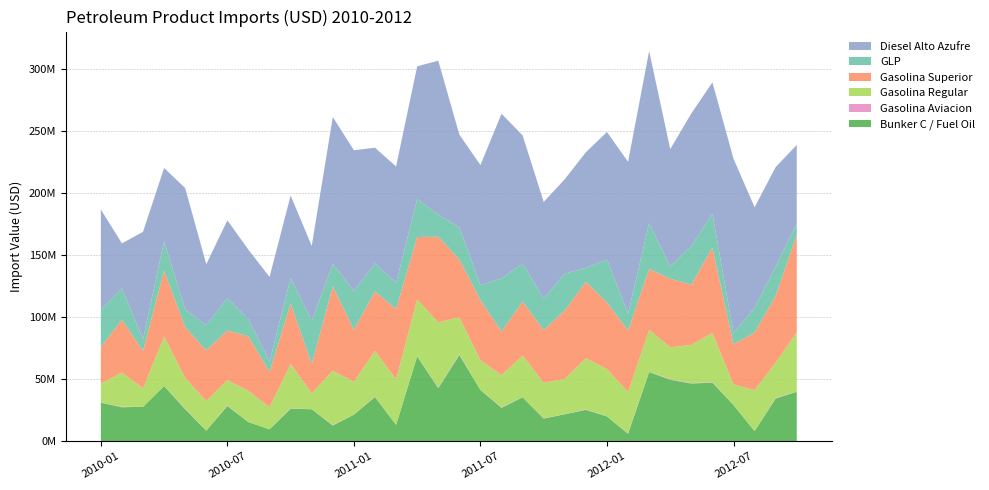

Reading left to right, transcribe all the data shown in this chart.

Bunker C / Fuel Oil: 31051492.4	27330313.8	27695681.9	44454094.6	25740979.3	8503664.1	28310658.3	15347010.3	9557769.3	26178154.2	25716877.5	12656328.4	21410731.3	35583873.8	13103262.6	68346248.6	42742675.1	69443620.6	41253655.1	26850443.6	35396547.9	18227714.8	21689379.0	25248808.8	19945547.4	5993278.2	55727693.1	49488581.1	46446376.9	47161959.5	29142054.2	8104310.4	34375411.9	39793573.6
Gasolina Aviacion: 0.0	445598.7	0.0	0.0	443132.6	0.0	419591.3	0.0	0.0	394682.5	0.0	313934.2	0.0	349499.7	0.0	0.0	392912.5	587481.4	0.0	407456.0	0.0	269343.2	0.0	333969.7	0.0	399267.0	0.0	575372.7	287881.1	342602.7	0.0	0.0	535248.7	0.0
Gasolina Regular: 15432718.6	27464081.9	14934535.5	39735817.5	24631101.5	23812242.5	20516273.6	25171747.4	17775482.4	35621286.3	12926223.9	43732726.7	26466206.0	36819889.7	36557578.4	45886020.6	52578175.9	29701709.0	24076351.7	25904644.9	33554330.9	28548753.3	28427296.2	41258114.1	38134582.8	33174212.9	33891452.9	25597654.2	30817123.2	39695338.7	16563537.5	33034667.3	28328995.3	48040246.3
Gasolina Superior: 29309912.6	42541307.4	29992955.0	53133198.4	40977662.0	40773372.5	39924977.0	43936937.5	28312843.9	48744378.2	23330237.5	67983668.5	41829383.2	47803263.0	56872082.0	50230591.4	69015821.3	46640640.7	48307141.3	35196160.2	43510032.0	42450686.5	55166501.2	61581882.4	53648985.9	49616927.9	49026143.4	55264526.2	48535179.5	68670642.6	32344182.7	46322607.6	53968268.6	78277588.1
GLP: 29948024.8	25366449.5	9687223.1	23649221.0	14218408.7	20258203.3	26033636.8	13452974.3	8462071.0	20301258.7	35072659.9	18153937.6	31388527.2	22635302.9	20975524.6	30559109.4	17853874.7	25991673.4	12077304.1	42698694.3	30659598.1	25222478.6	29681166.3	11197157.2	34486020.6	13533711.9	37019615.5	9764826.0	31076834.4	27433455.2	9183637.5	19945442.3	23659354.1	9302004.6
Diesel Alto Azufre: 80947450.5	36210539.3	86340021.5	59138472.0	97888827.0	49214064.1	62737748.0	56283029.7	68213266.2	66656301.6	60276687.8	118284447.4	113249335.3	93215096.8	93799040.0	106932675.5	123942425.2	74613906.3	96718309.0	132708840.5	103183537.2	77995330.3	76103746.9	93153933.0	102867916.3	122375960.9	138597283.6	94604267.6	106837783.9	105771663.8	140317065.4	81061791.4	79979106.2	63218991.2